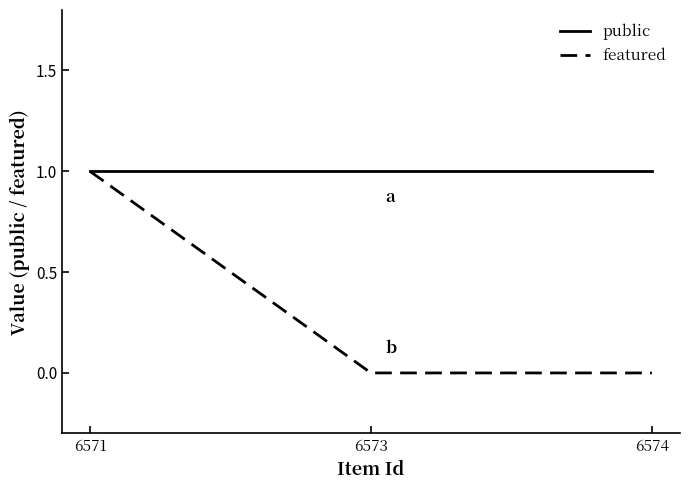

What is the difference between the maximum and minimum values in the featured series?

1